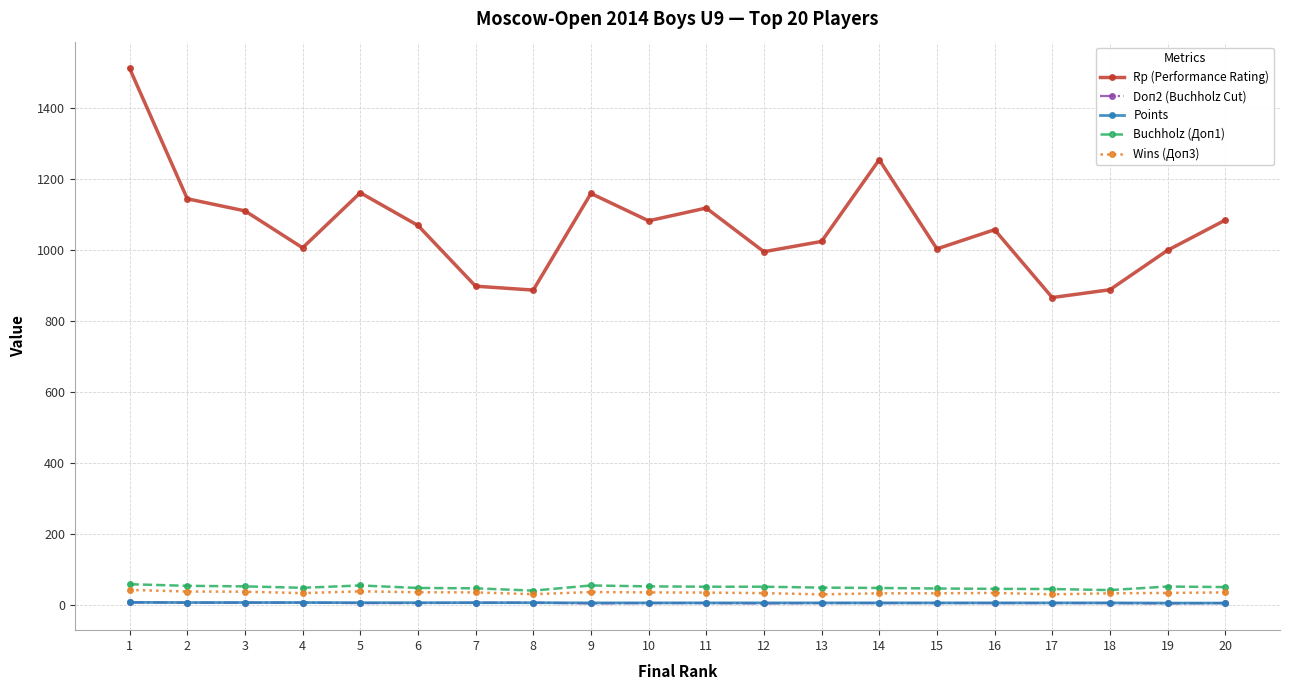

What is the value of the Doп2 (Buchholz Cut) point at the 7th from the left?

7.0